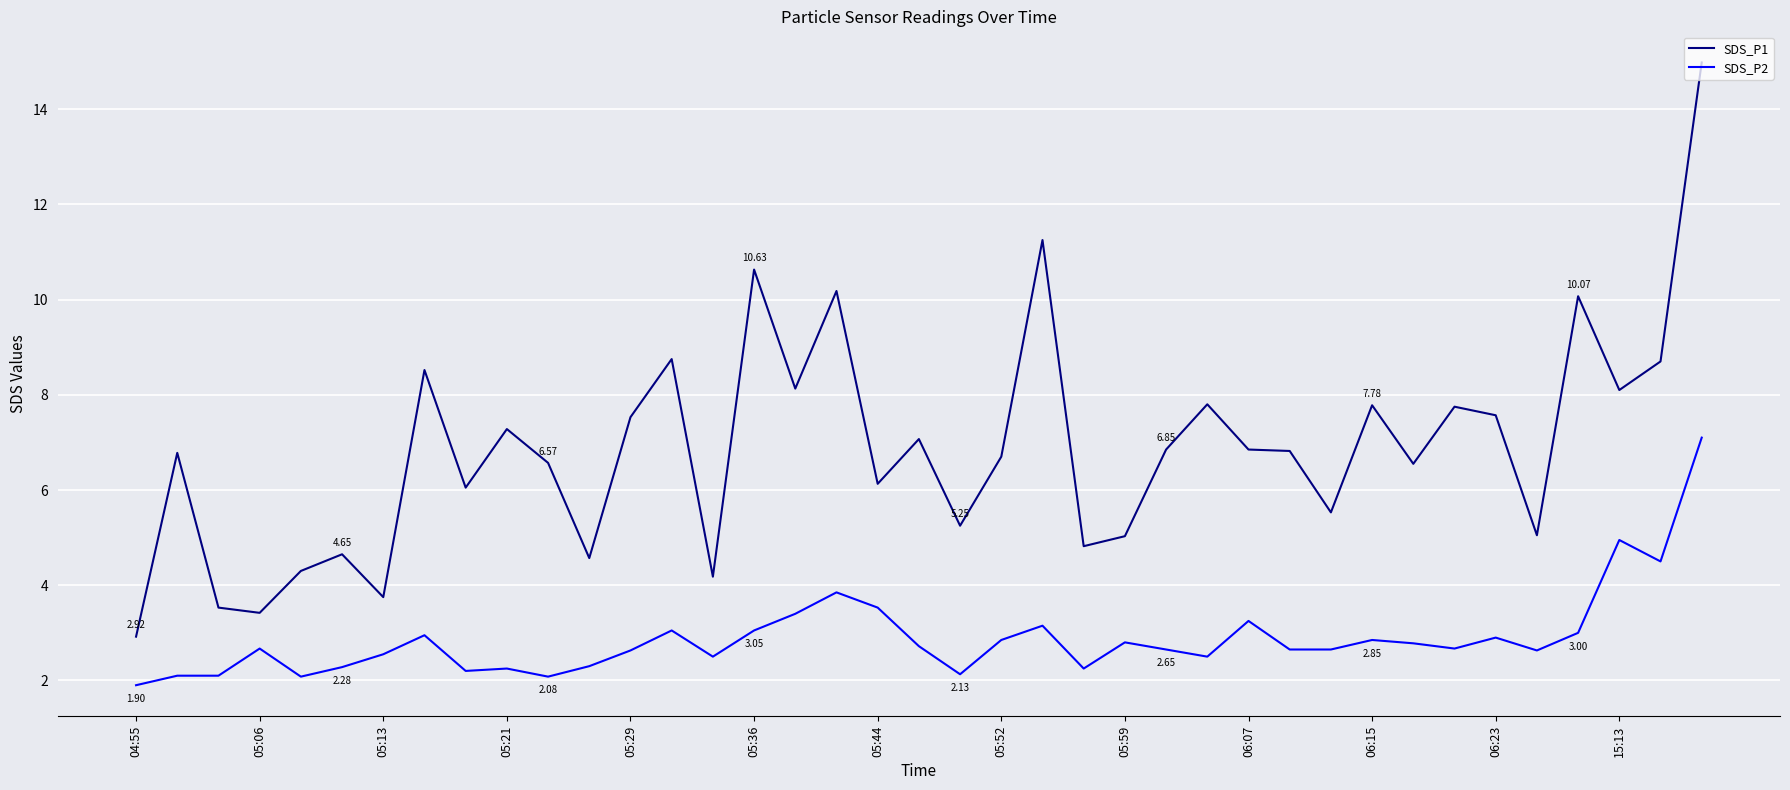

What is the difference between the maximum and minimum values in the SDS_P1 series?

12.1